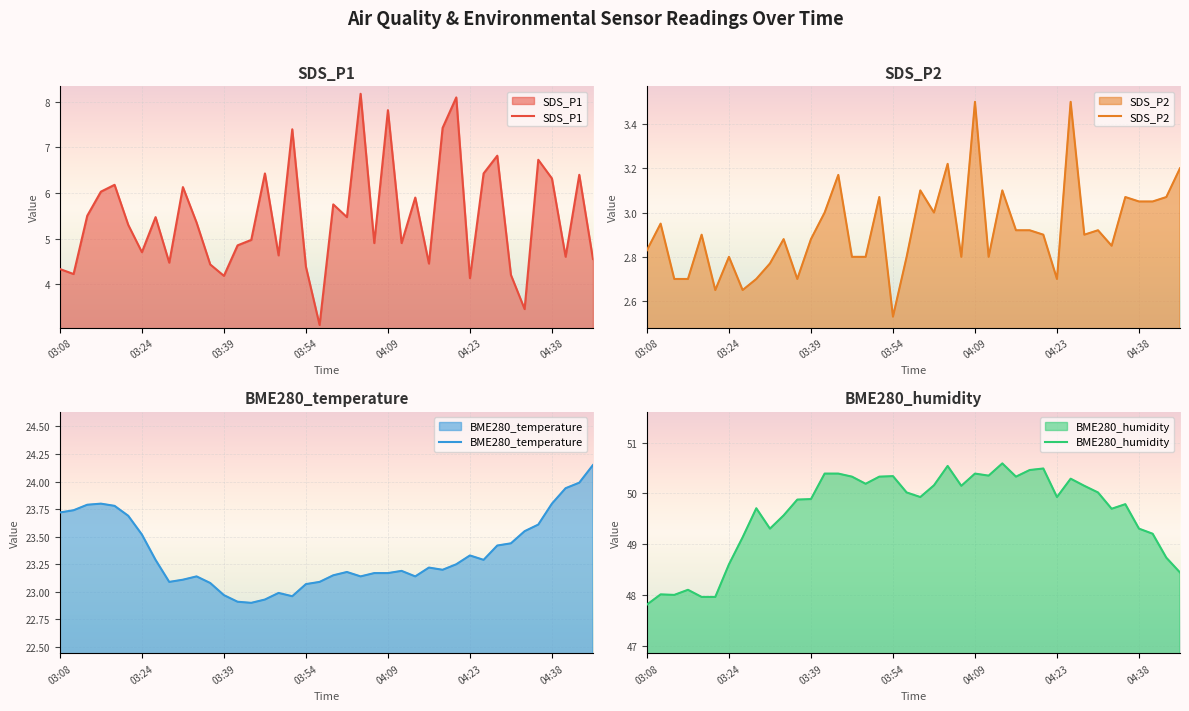

At which label does SDS_P2 reach its minimum?

03:54